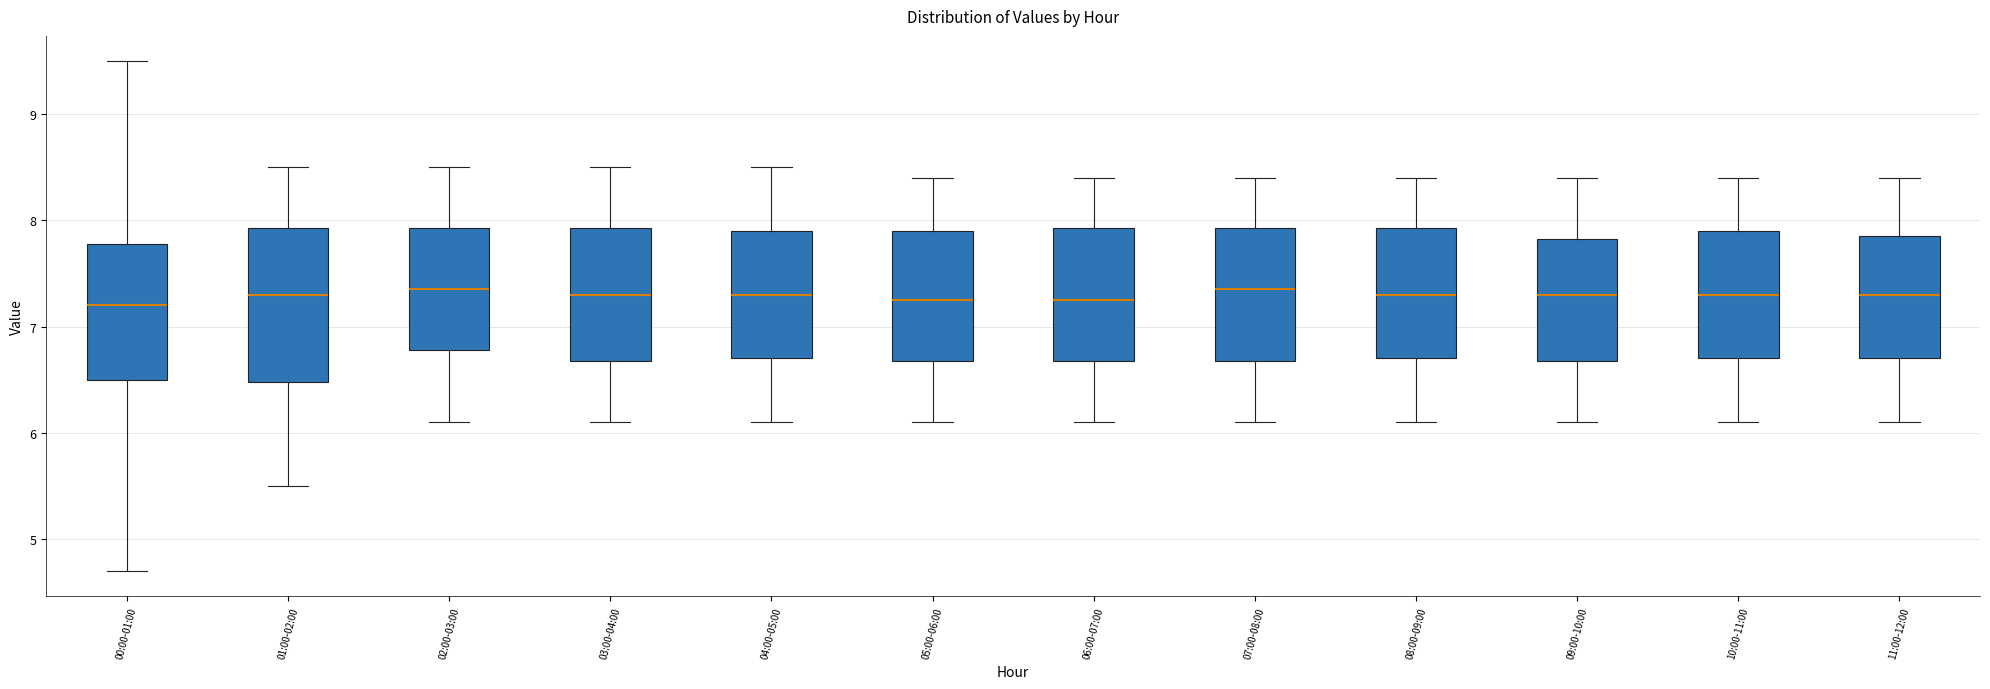

Reading left to right, read every box against the y-axis: the position of its median line, the range the box covers, and the ends of its whiskers. The values are not printed on the chart, so give them approximately, as read against the axis.

00:00-01:00: median 7.2, box 6.5 to 7.8, whiskers 4.7 to 9.5
01:00-02:00: median 7.3, box 6.5 to 7.9, whiskers 5.5 to 8.5
02:00-03:00: median 7.4, box 6.8 to 7.9, whiskers 6.1 to 8.5
03:00-04:00: median 7.3, box 6.7 to 7.9, whiskers 6.1 to 8.5
04:00-05:00: median 7.3, box 6.7 to 7.9, whiskers 6.1 to 8.5
05:00-06:00: median 7.3, box 6.7 to 7.9, whiskers 6.1 to 8.4
06:00-07:00: median 7.3, box 6.7 to 7.9, whiskers 6.1 to 8.4
07:00-08:00: median 7.4, box 6.7 to 7.9, whiskers 6.1 to 8.4
08:00-09:00: median 7.3, box 6.7 to 7.9, whiskers 6.1 to 8.4
09:00-10:00: median 7.3, box 6.7 to 7.8, whiskers 6.1 to 8.4
10:00-11:00: median 7.3, box 6.7 to 7.9, whiskers 6.1 to 8.4
11:00-12:00: median 7.3, box 6.7 to 7.9, whiskers 6.1 to 8.4